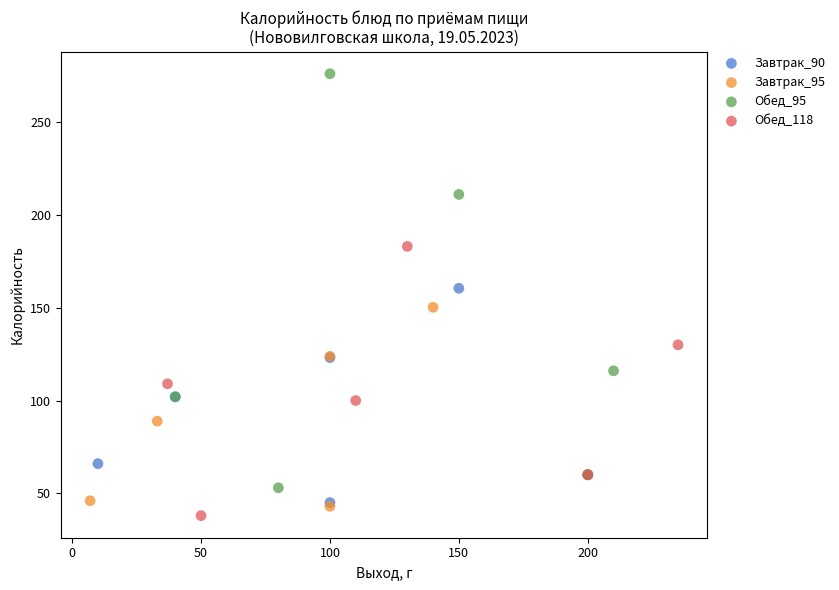

Which series has the widest spread of Y values?

Обед_95